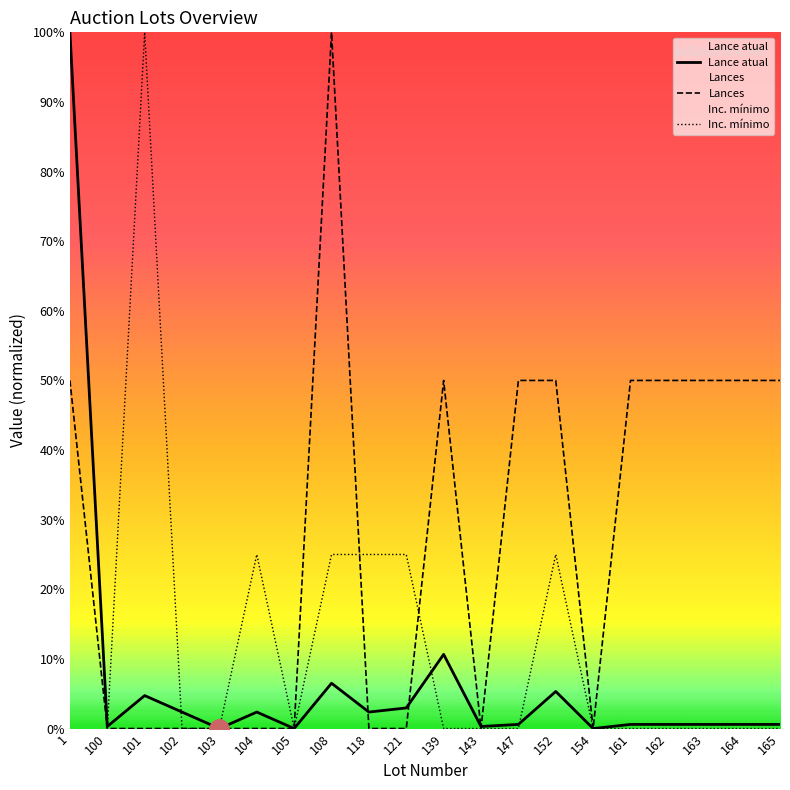

Where is the first local minimum for Lance atual?

100